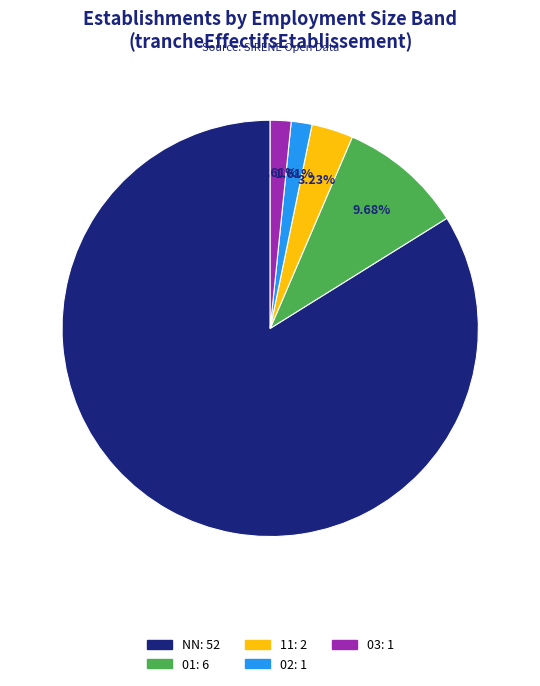

What is the largest slice in the pie chart?

NN